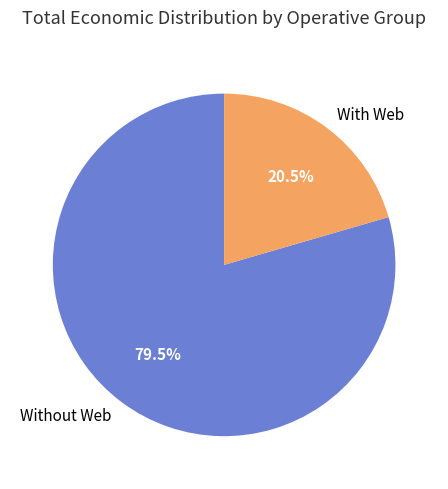

Which has a higher value, With Web or Without Web?

Without Web